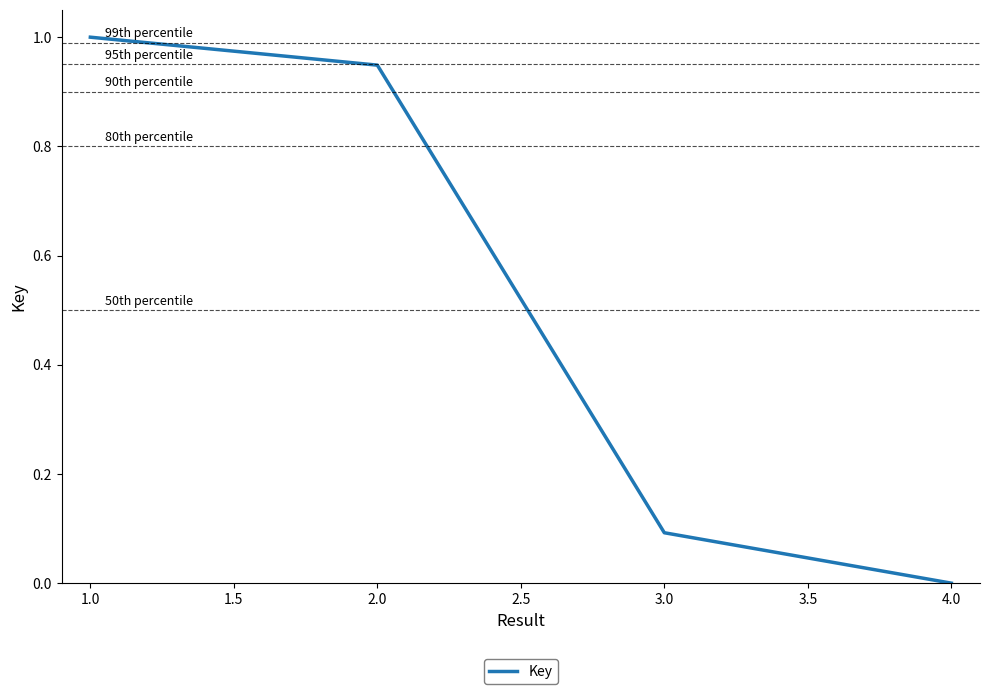

Rank the categories by value from lowest to highest.

4.0, 3.0, 2.0, 1.0